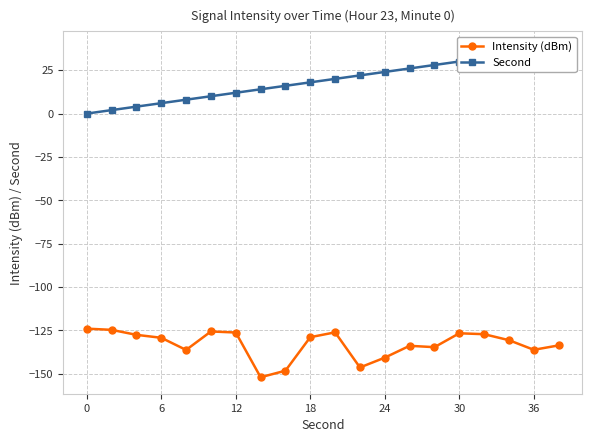

True or false: Intensity (dBm) has more than 0 interior local peaks.

True